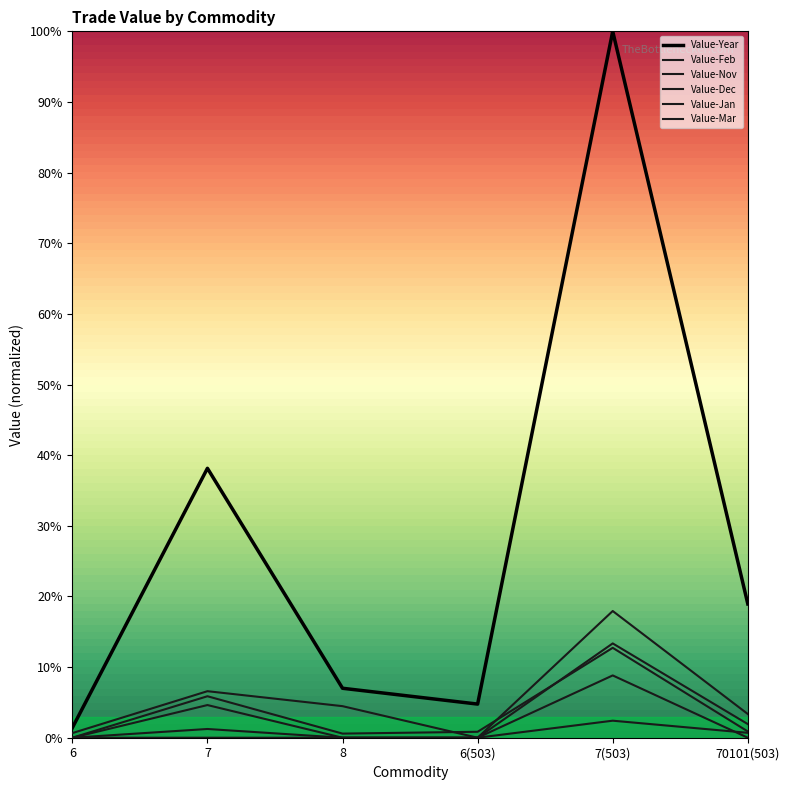

Reading left to right, extract all data points from this chart.

Value-Year: 6=1.4	7=38.1	8=7.0	6(503)=4.8	7(503)=100.0	70101(503)=18.9
Value-Jan: 6=0.0	7=1.2	8=0.0	6(503)=0.0	7(503)=2.4	70101(503)=0.7
Value-Feb: 6=0.0	7=0.0	8=0.0	6(503)=0.0	7(503)=13.4	70101(503)=1.9
Value-Mar: 6=0.0	7=4.6	8=0.0	6(503)=0.0	7(503)=17.9	70101(503)=3.4
Value-Nov: 6=0.0	7=5.9	8=0.6	6(503)=0.8	7(503)=12.7	70101(503)=0.9
Value-Dec: 6=0.7	7=6.6	8=4.5	6(503)=0.0	7(503)=8.8	70101(503)=0.0